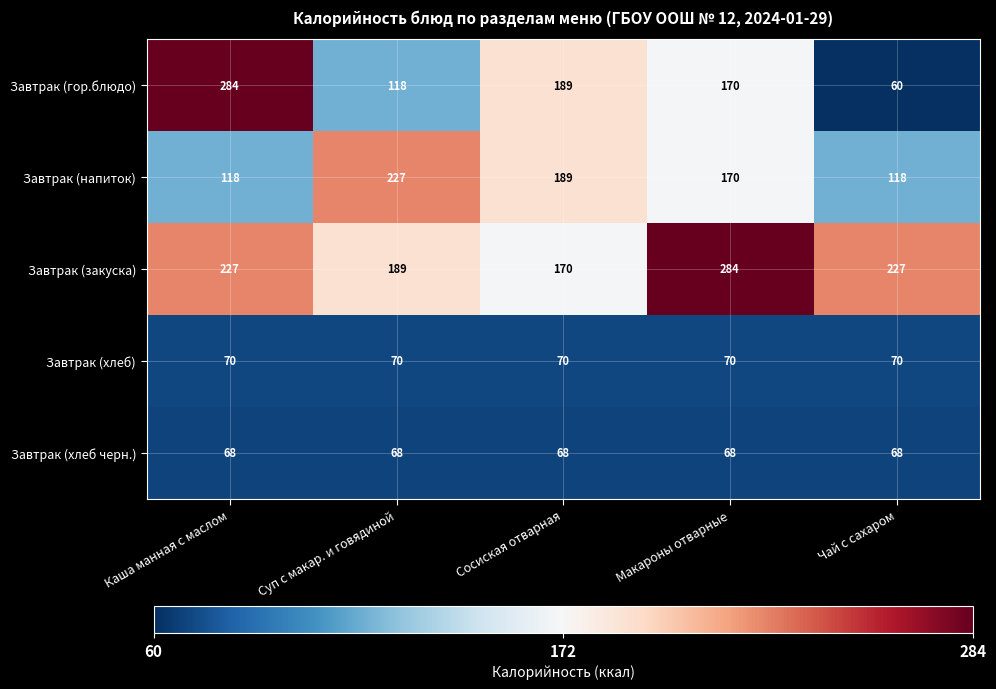

Which series has the largest total across all categories?

Завтрак (закуска)